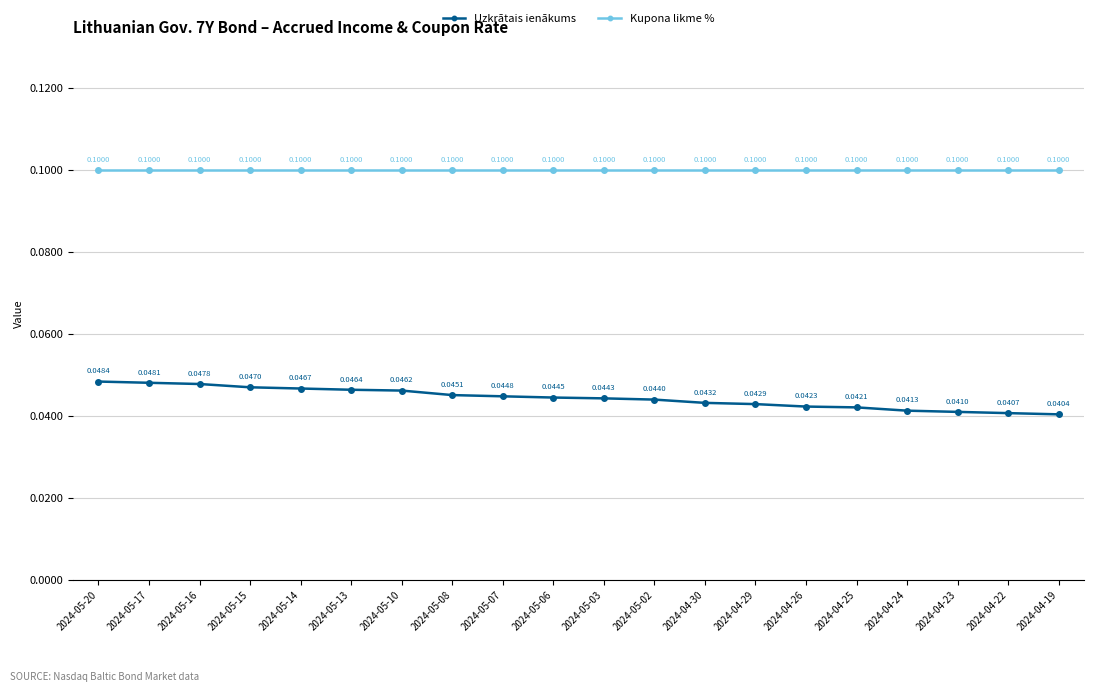

What is the spread (max minus min) of values at 2024-05-15?

0.1